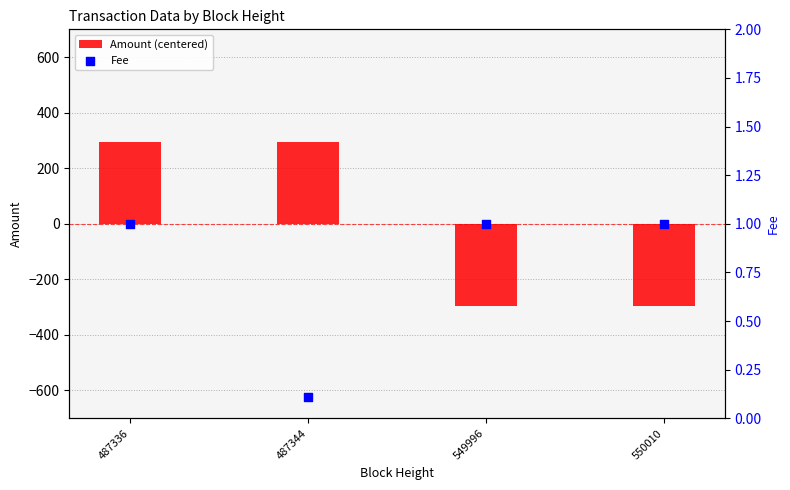

Which series reaches the maximum Y coordinate?

Amount (centered)